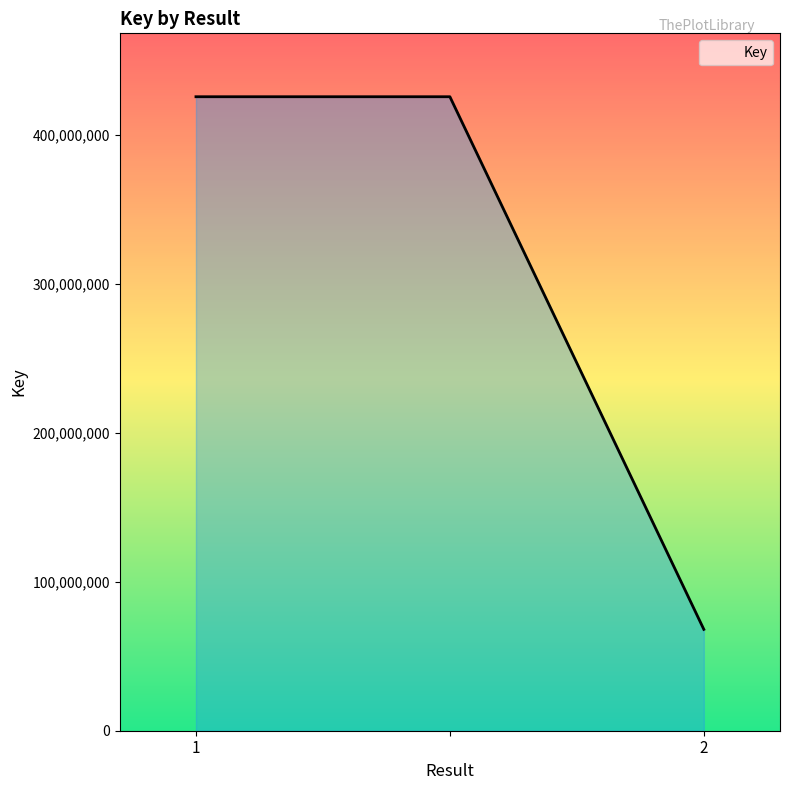

What is the minimum value shown in the chart?

68046176